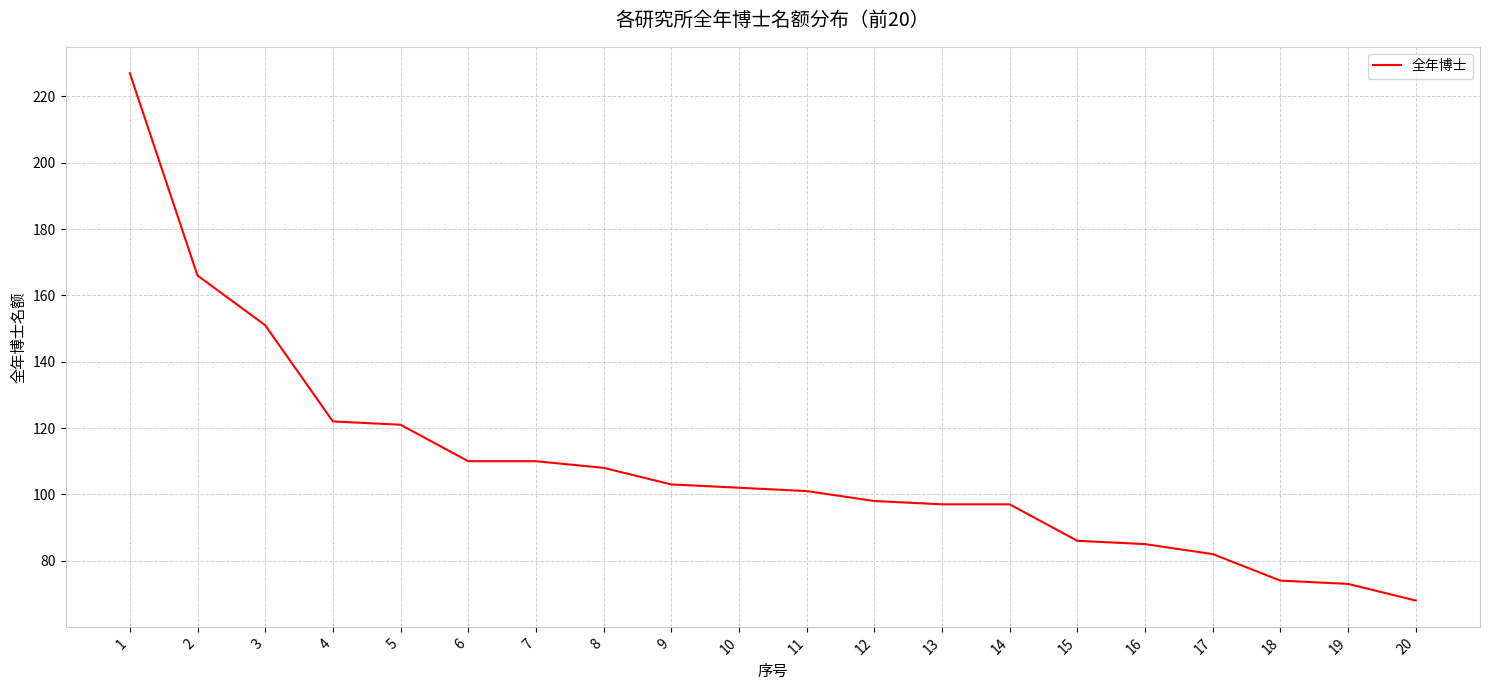

The value at 20 is 111. True or false?

False